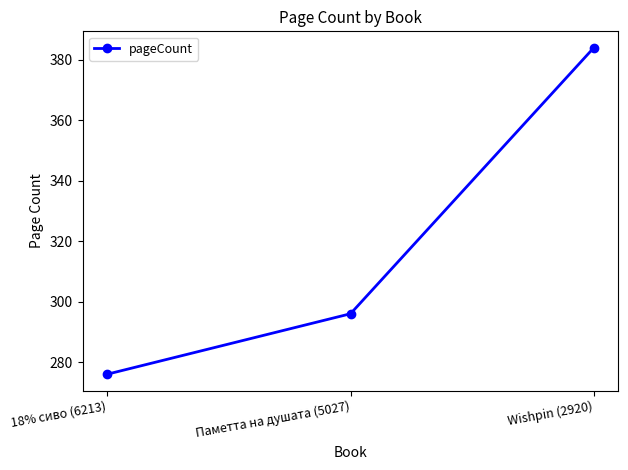

Which label corresponds to the largest value in the chart?

Wishpin (2920)